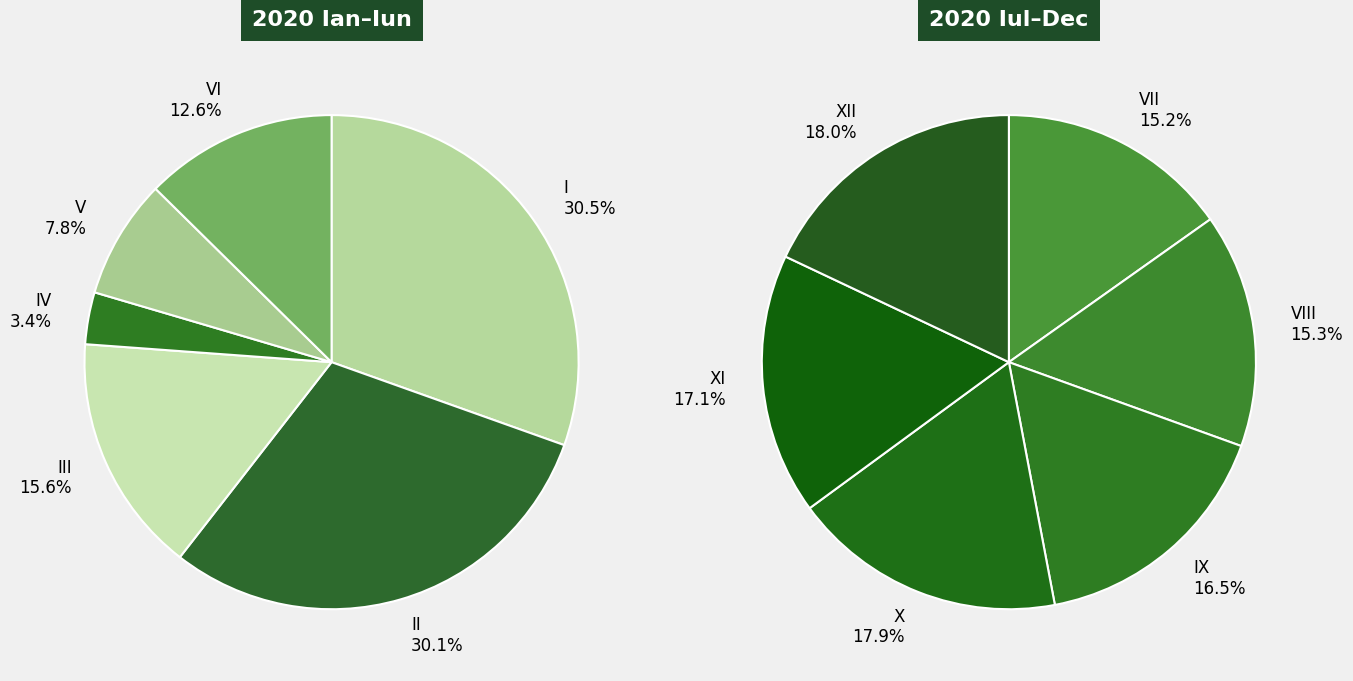

What is the smallest slice in the pie chart?

IV